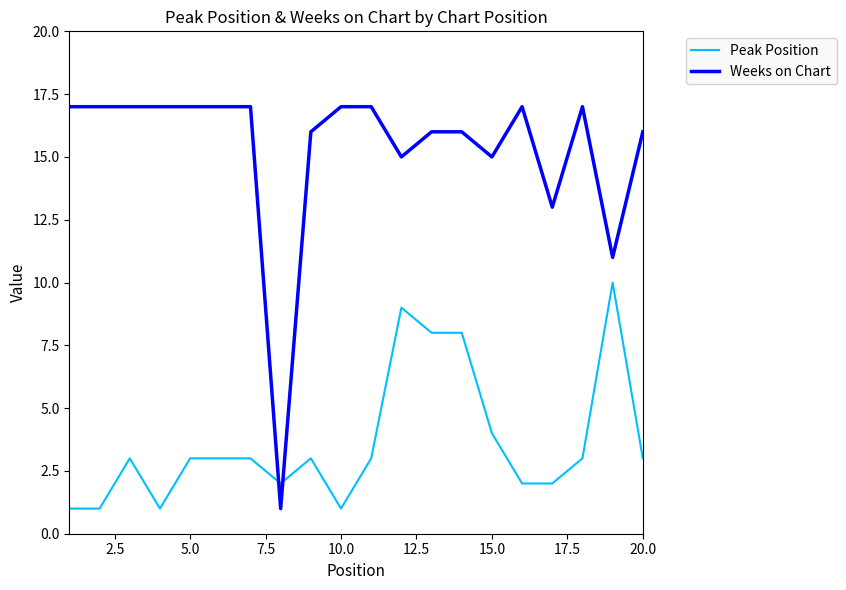

True or false: Weeks on Chart and Peak Position cross at least once.

True